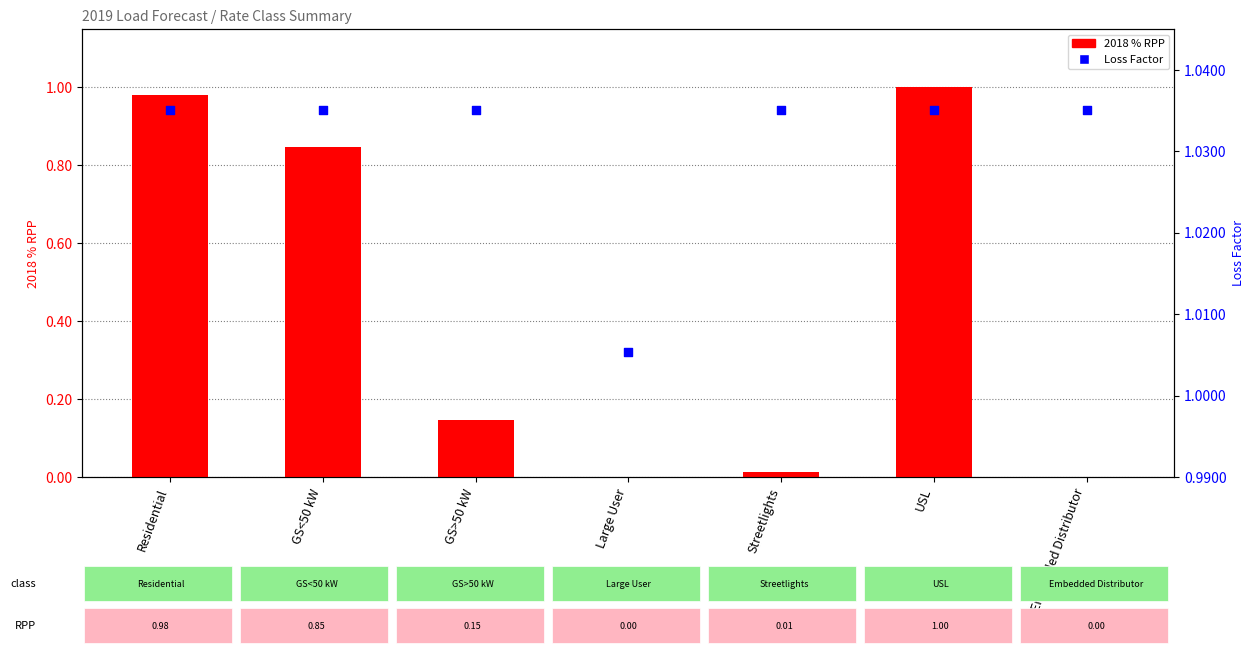

What are all the series names shown in the legend?

2018 % RPP, Loss Factor